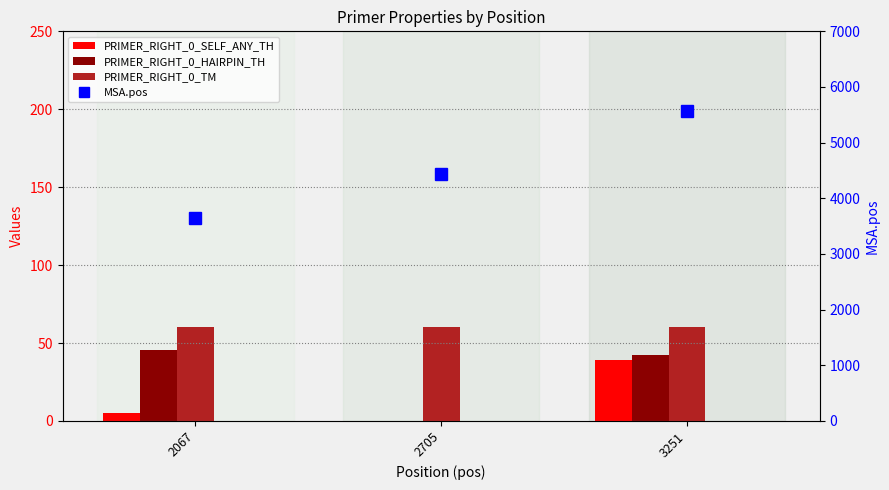

Reading left to right, what are all the values shown in this chart?

PRIMER_RIGHT_0_SELF_ANY_TH: 5.2	0.0	39.0
PRIMER_RIGHT_0_HAIRPIN_TH: 45.6	0.0	42.0
PRIMER_RIGHT_0_TM: 60.0	60.0	60.3
MSA.pos: 3640.0	4436.0	5577.0